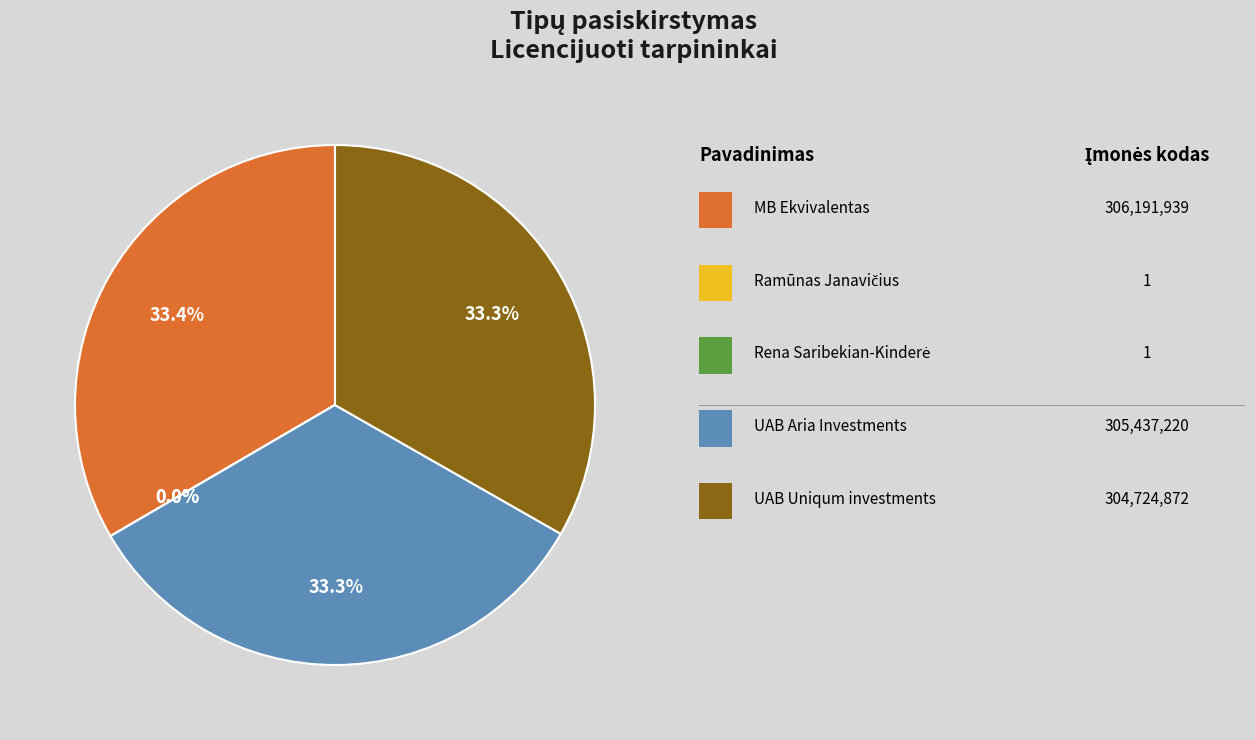

Approximately how many times larger is the value at UAB Uniqum investments compared to UAB Aria Investments?

1.0